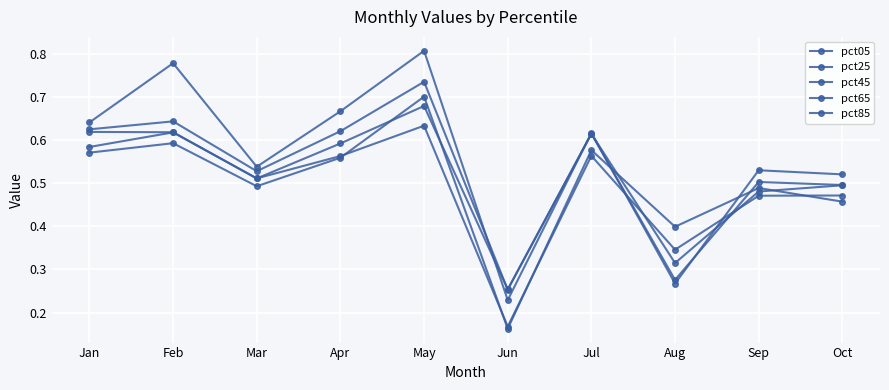

How many categories are shown in the chart?

10